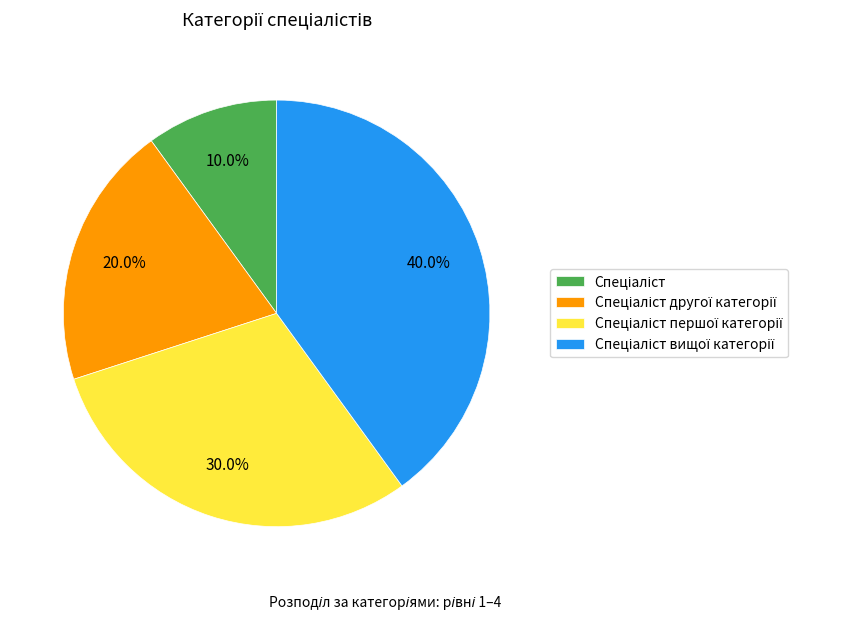

Is there a majority slice in this chart?

No